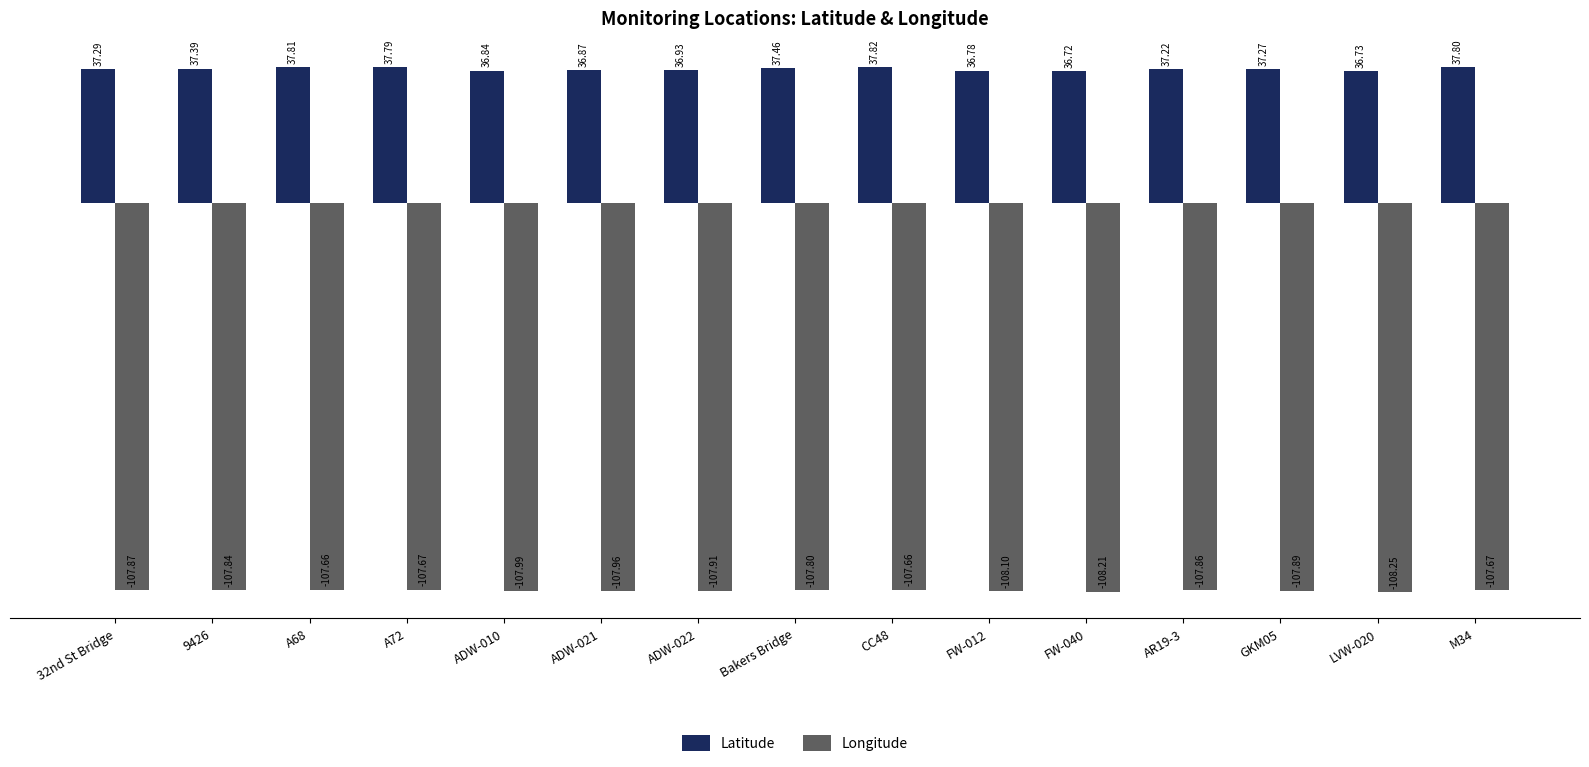

Between 9426 and CC48, which series saw the biggest shift?

Latitude